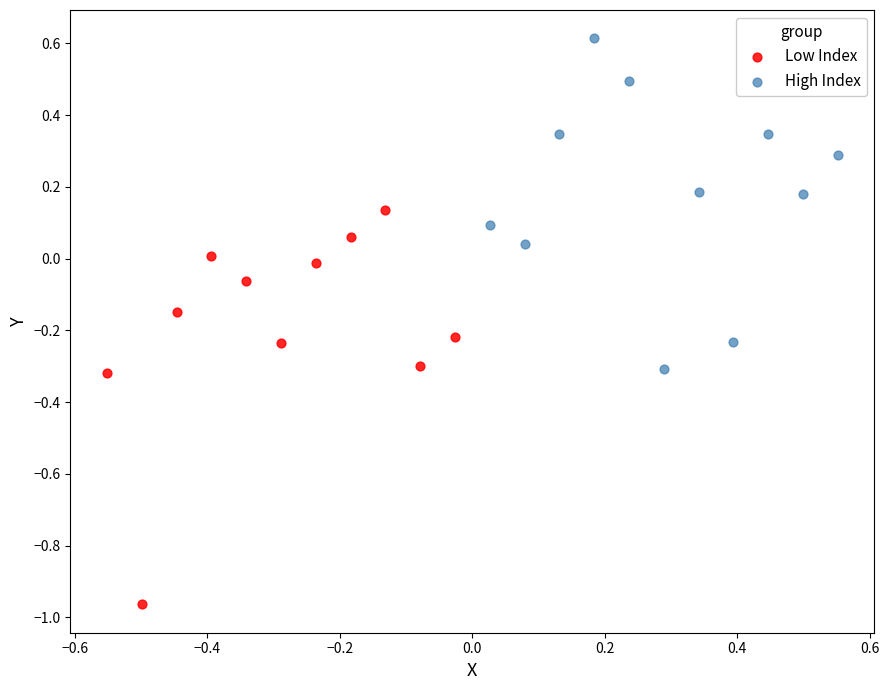

Which series has the largest Y range (max minus min)?

Low Index